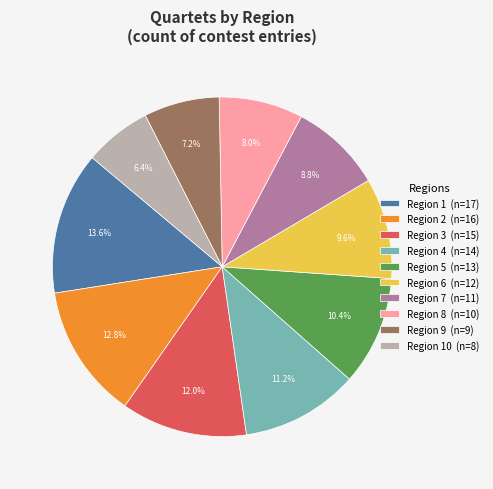

Combined, do Region 2 (n=16) and Region 9 (n=9) account for over 50%?

No